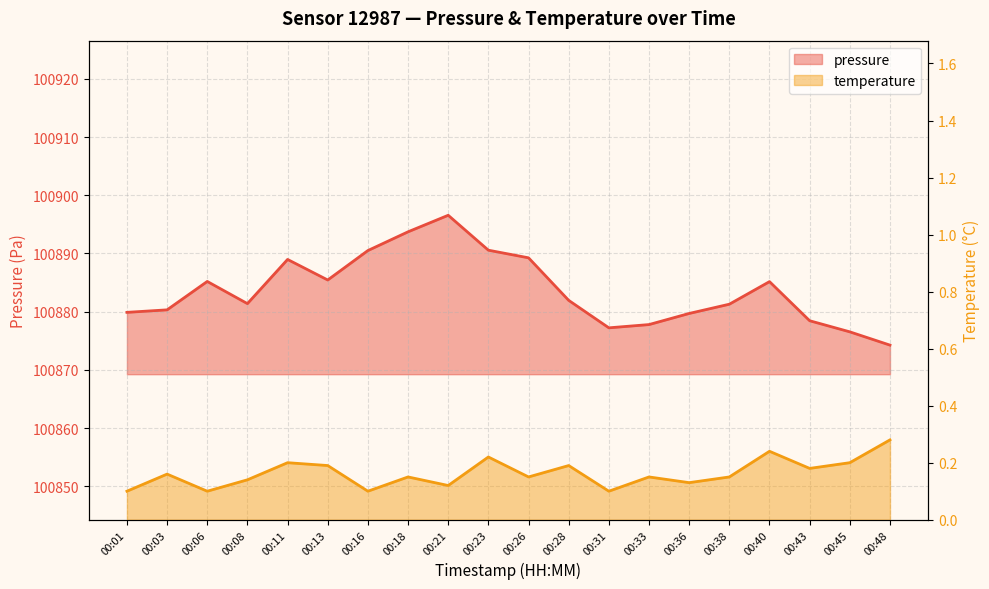

What are all the series names shown in the legend?

pressure, temperature